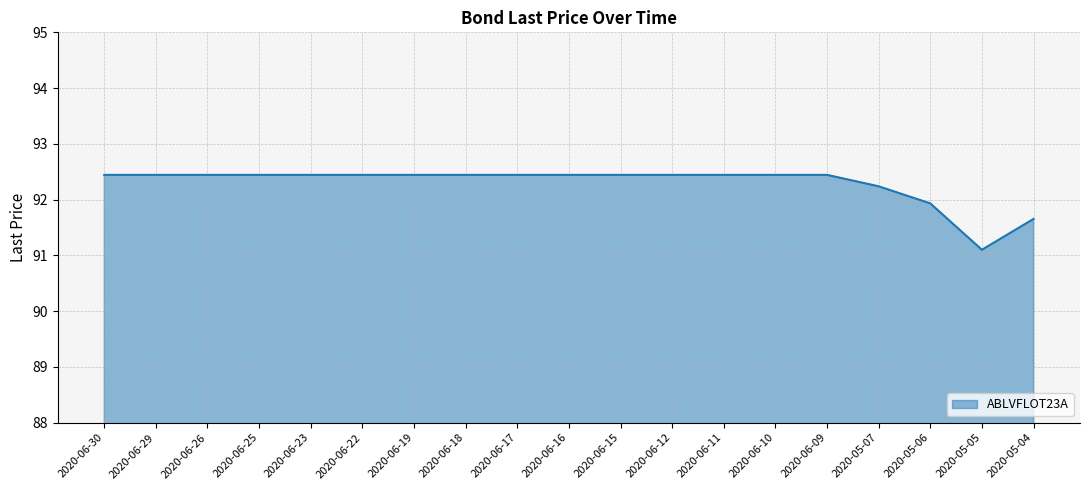

What position from the right is 2020-06-17?

11